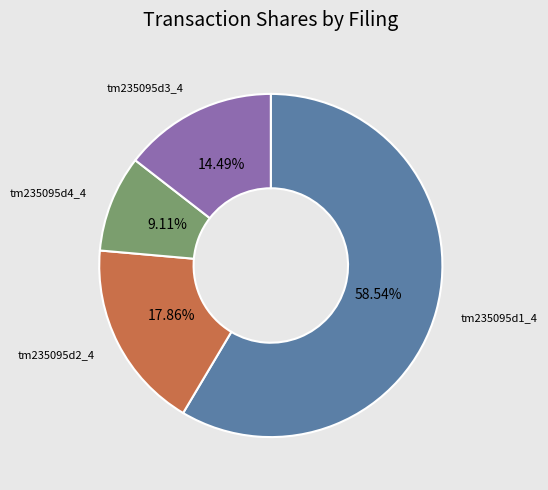

Is there a majority slice in this chart?

Yes